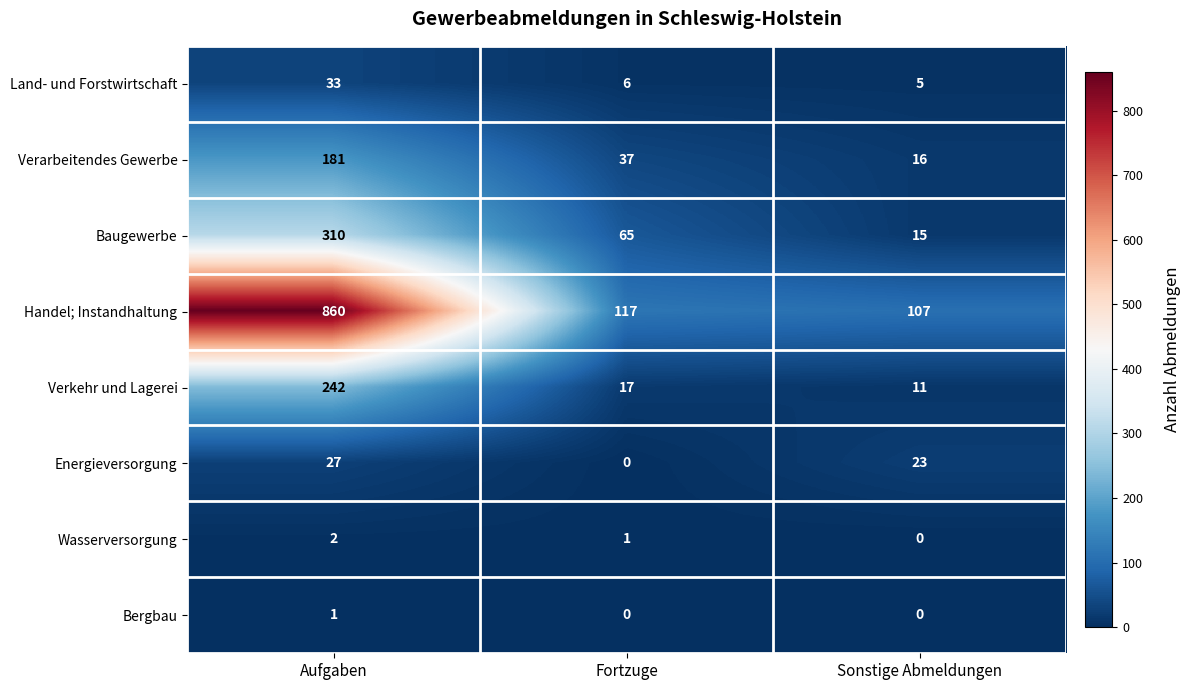

The value of Energieversorgung at Aufgaben is 16. True or false?

False